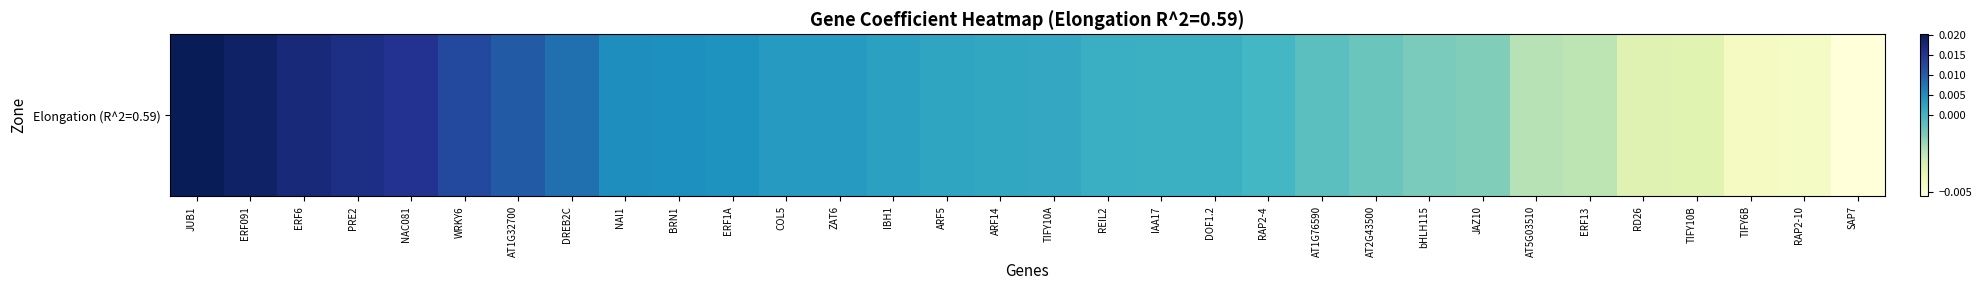

How many values are below 0?

12